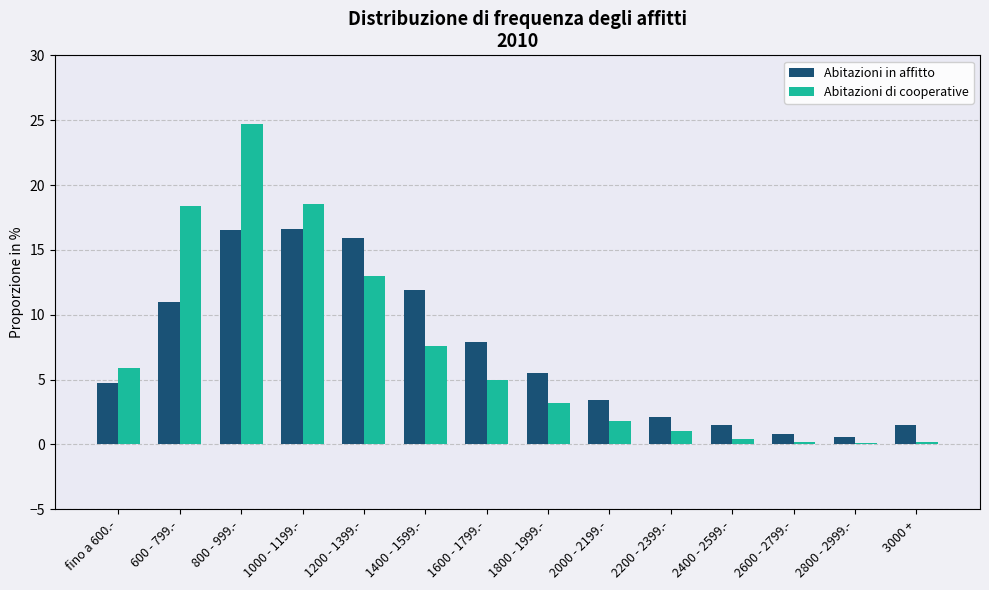

True or false: Abitazioni in affitto has a value of 0.8 at 2600 - 2799.-.

True